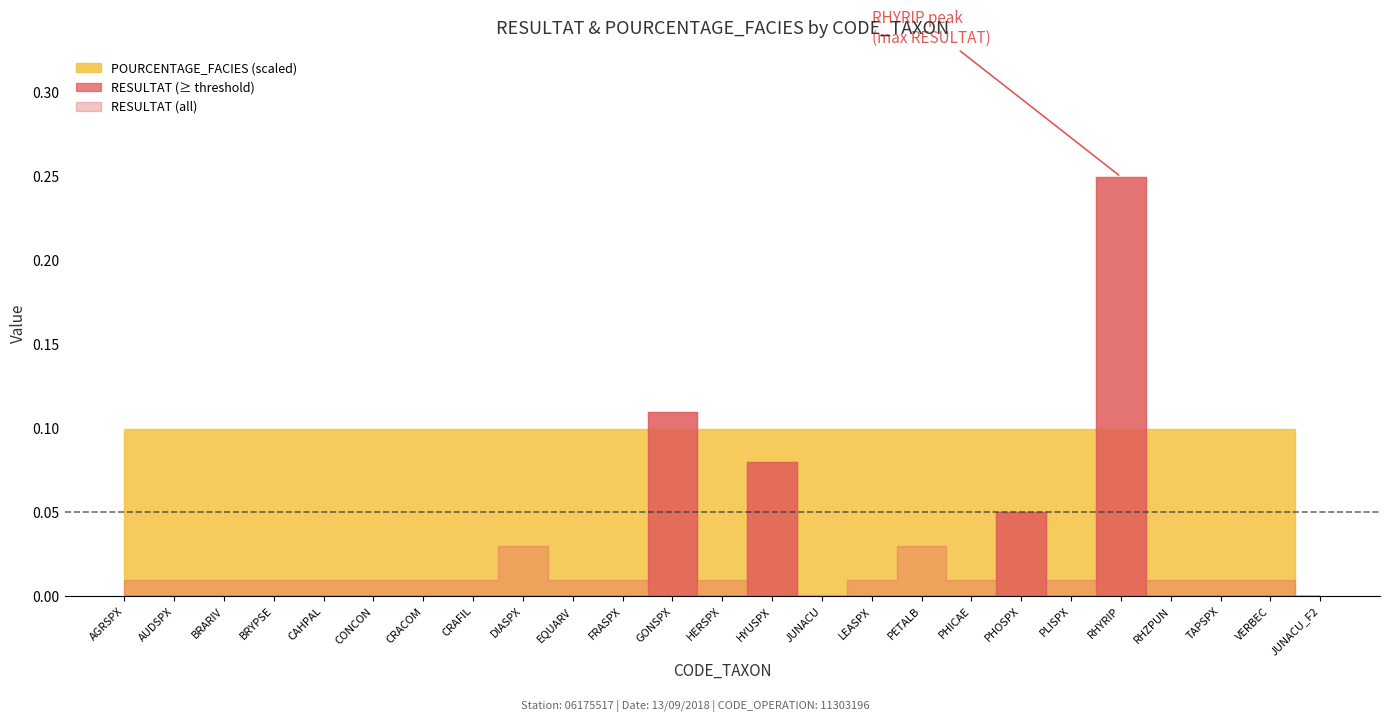

What is the maximum value for POURCENTAGE_FACIES?

100.0